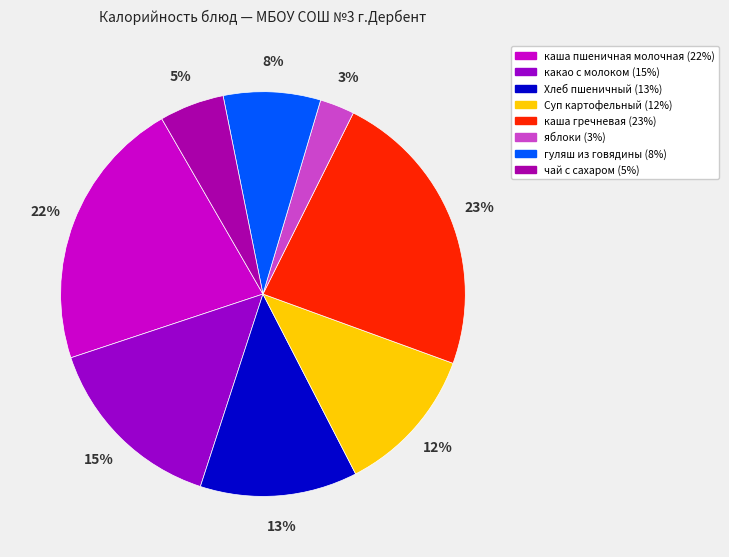

Count the number of slices in the pie.

8